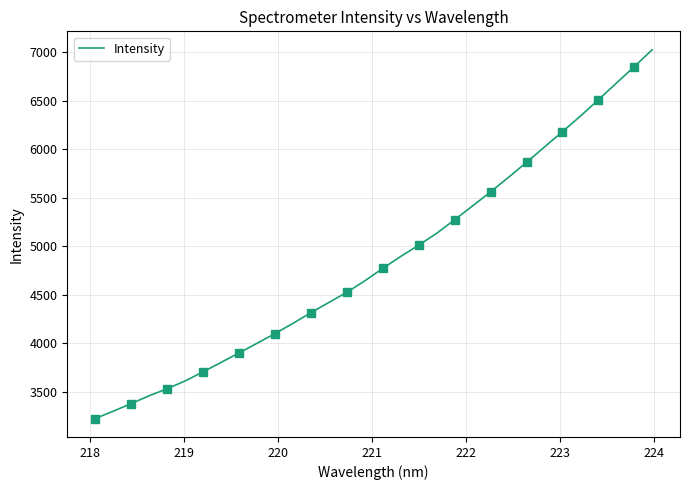

Does the chart have visible grid lines?

Yes